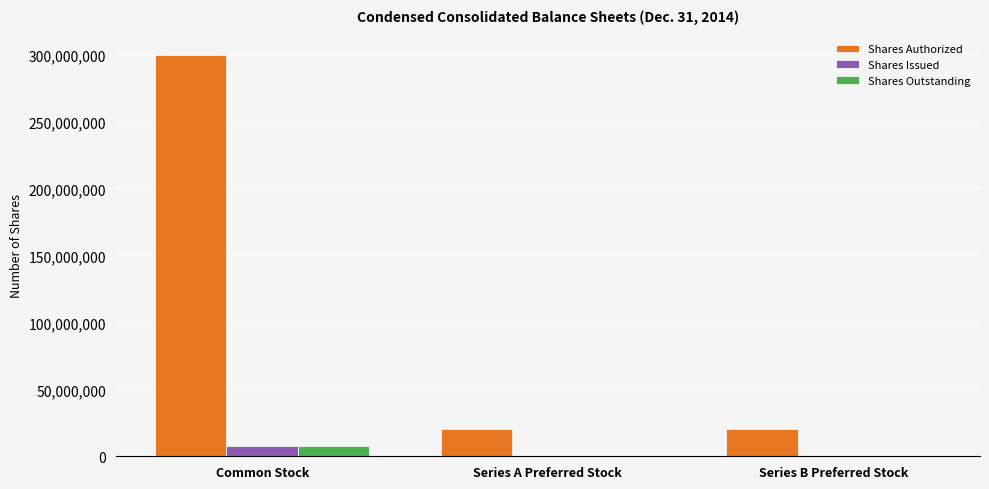

True or false: Shares Issued has a value of 10000 at Series A Preferred Stock.

True